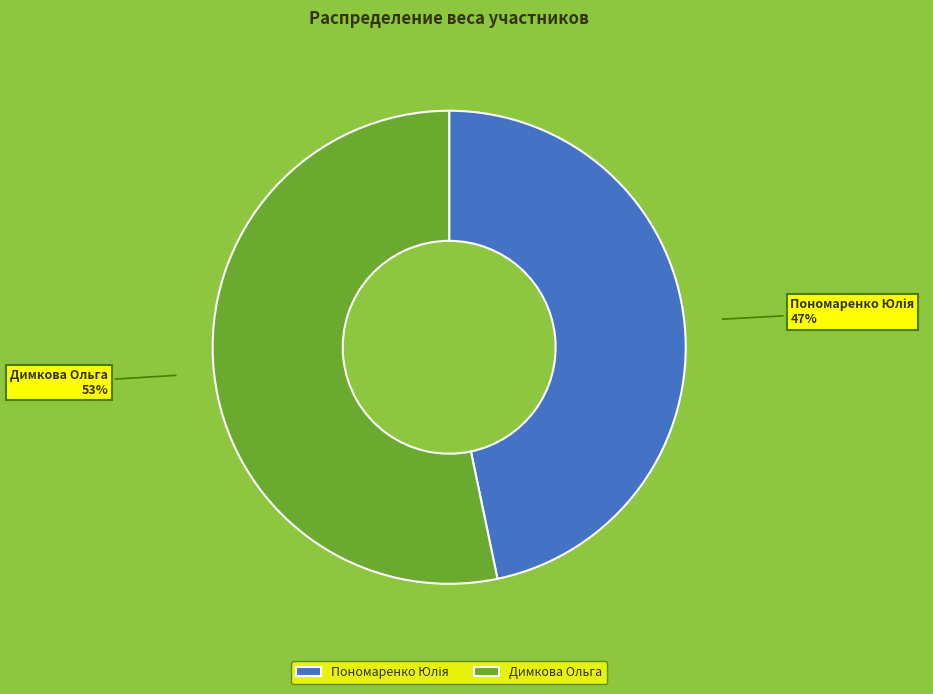

What is the largest slice in the pie chart?

Димкова Ольга